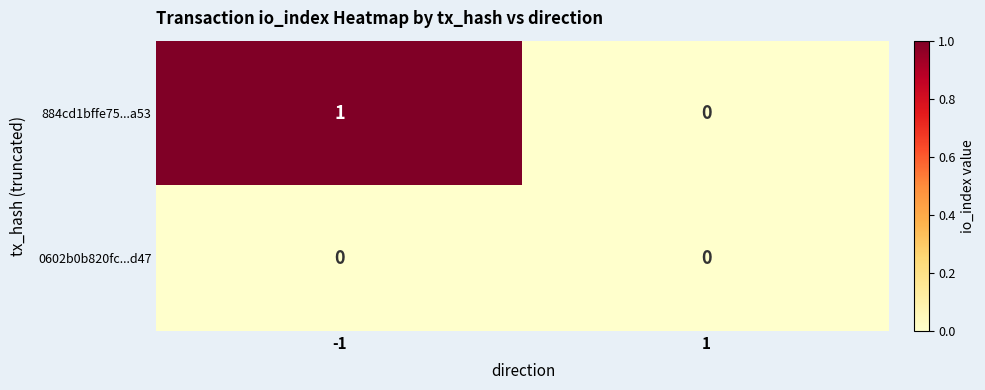

Reading left to right, what are all the values shown in this chart?

884cd1bffe75...a53: 1	0
0602b0b820fc...d47: 0	0